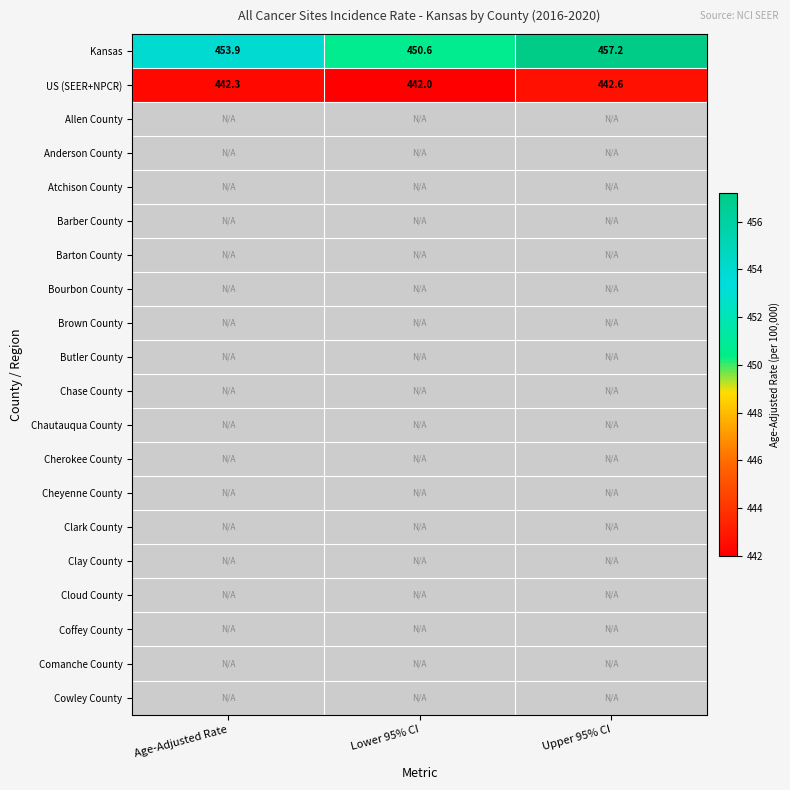

How many distinct data groups are displayed?

20